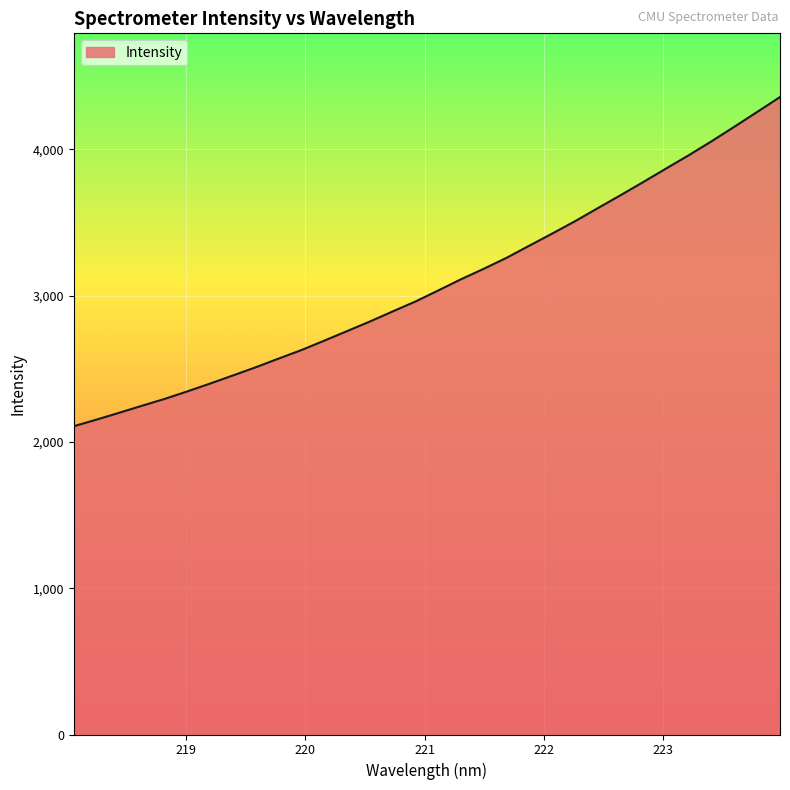

What is the greatest value displayed?

4356.0